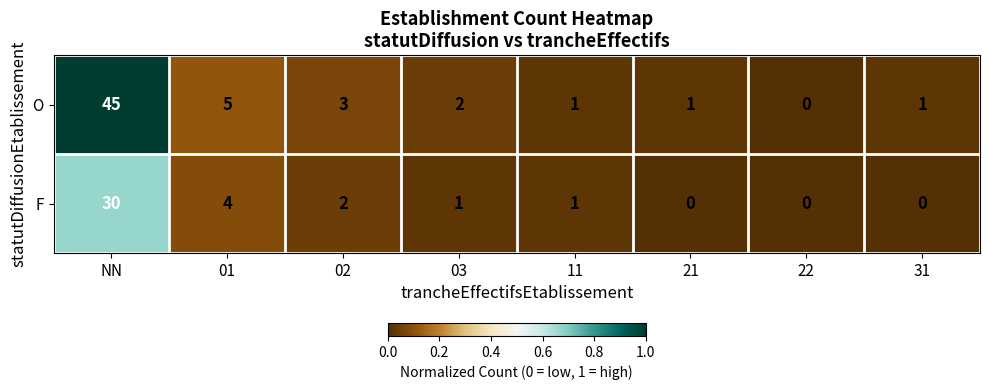

What is the sum of all F values?

38